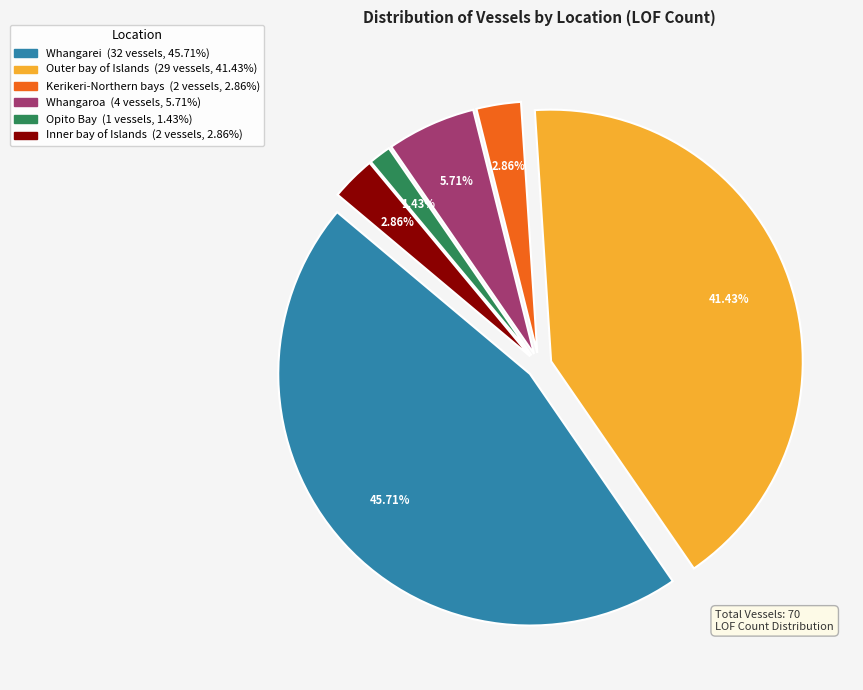

Between Outer bay of Islands and Whangarei, which is larger?

Whangarei